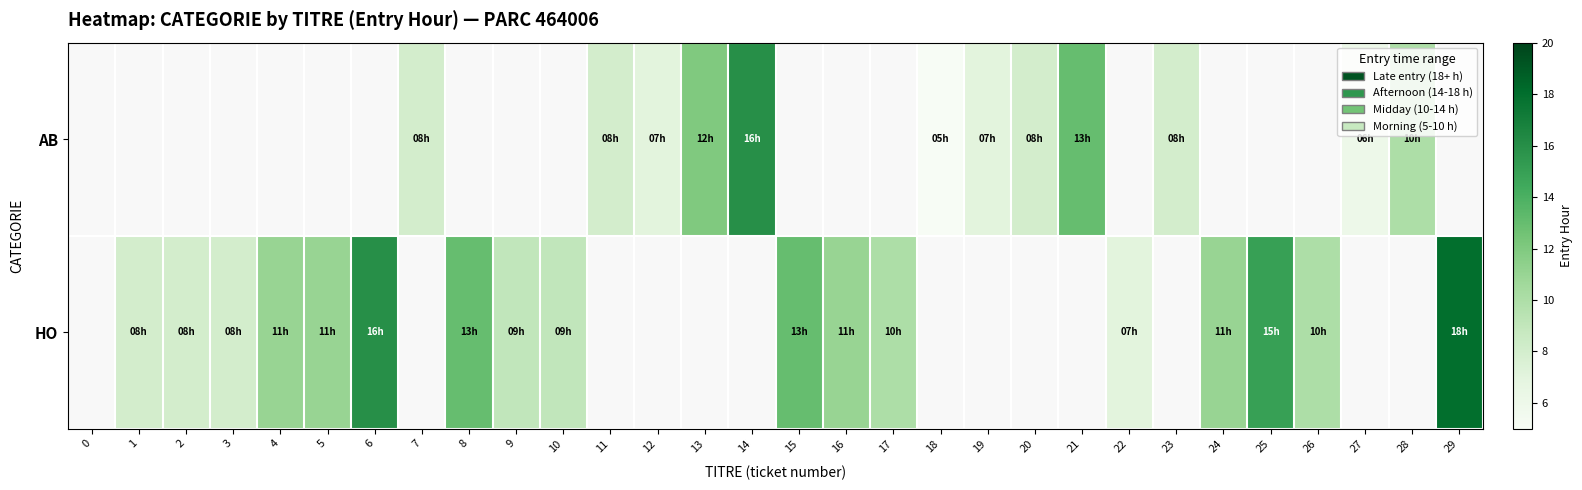

How many values in AB are above zero?

12